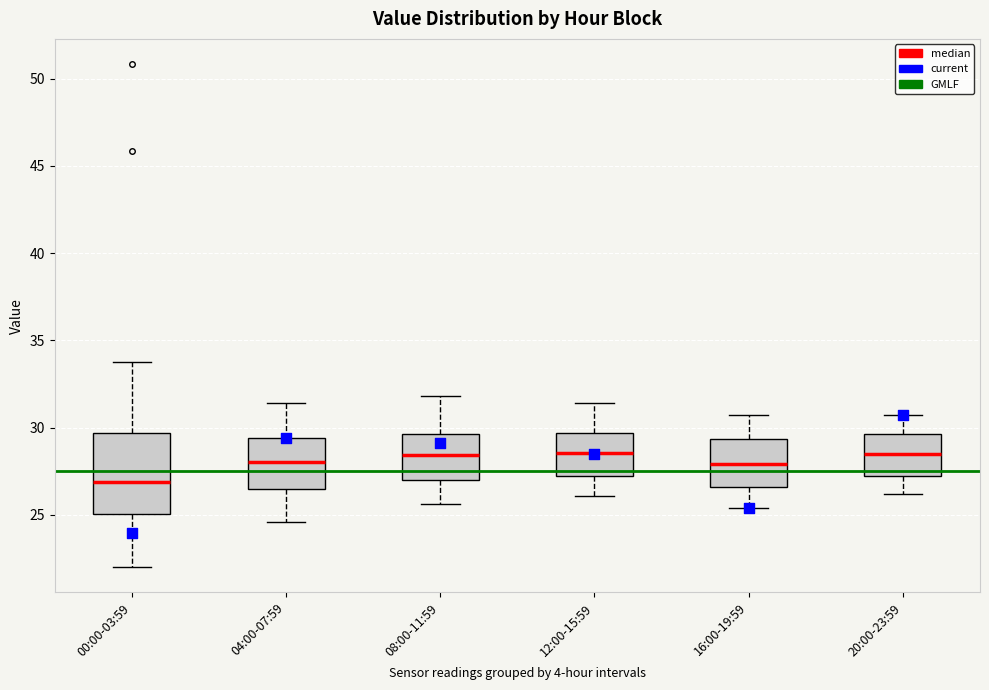

Comparing the boxes themselves (not the whiskers), which one is the tallest?

00:00-03:59